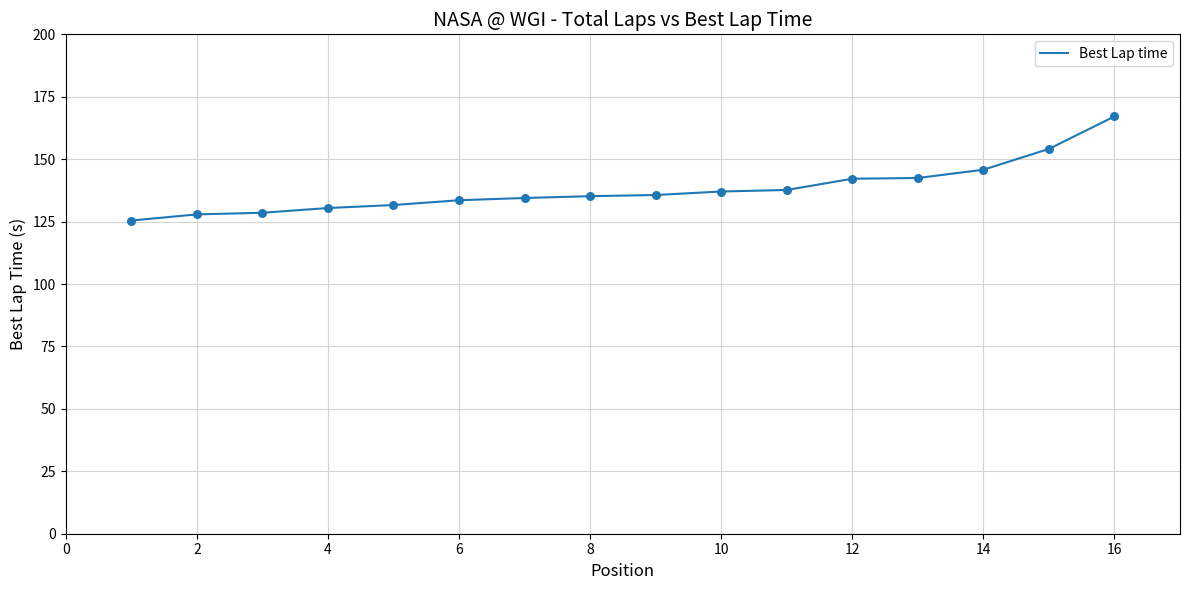

What is the difference between the maximum and minimum values?

41.7